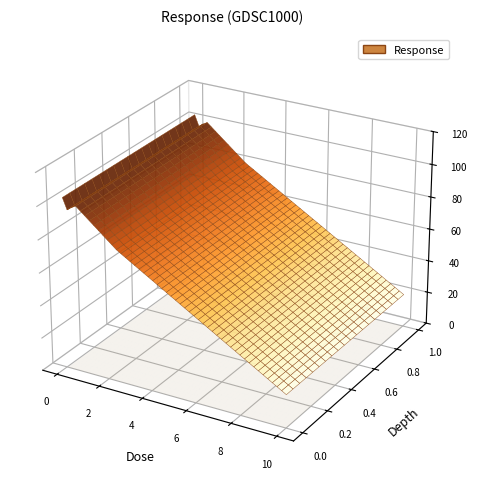

Reading left to right, list all the values displayed in this chart.

103.8	96.3	100.8	80.3	20.2